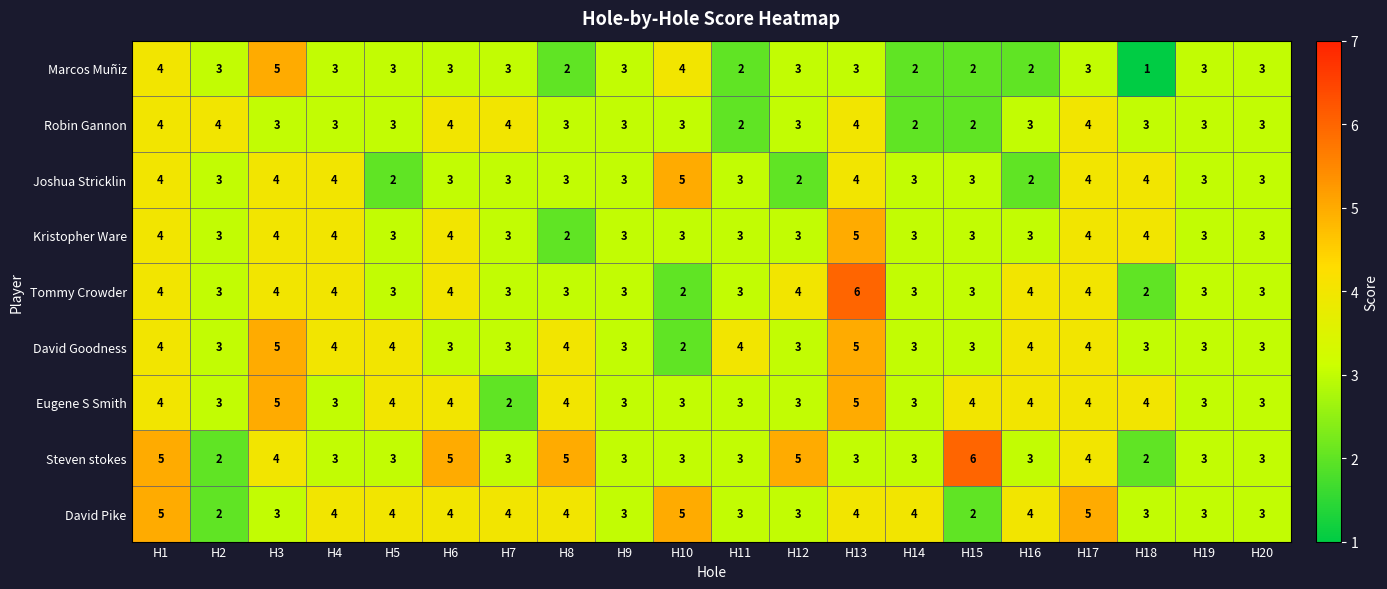

The Robin Gannon series shows 2 at H15. True or false?

True